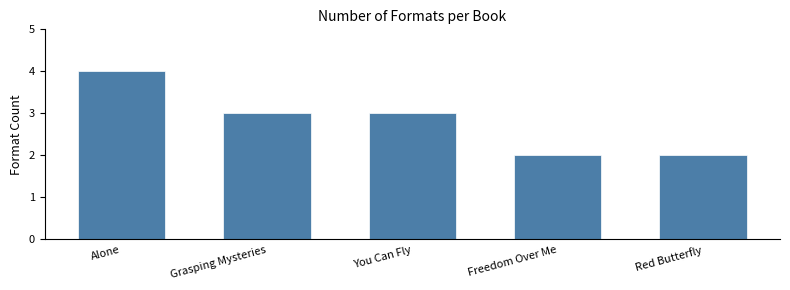

What is the difference between the values at You Can Fly and Alone?

1